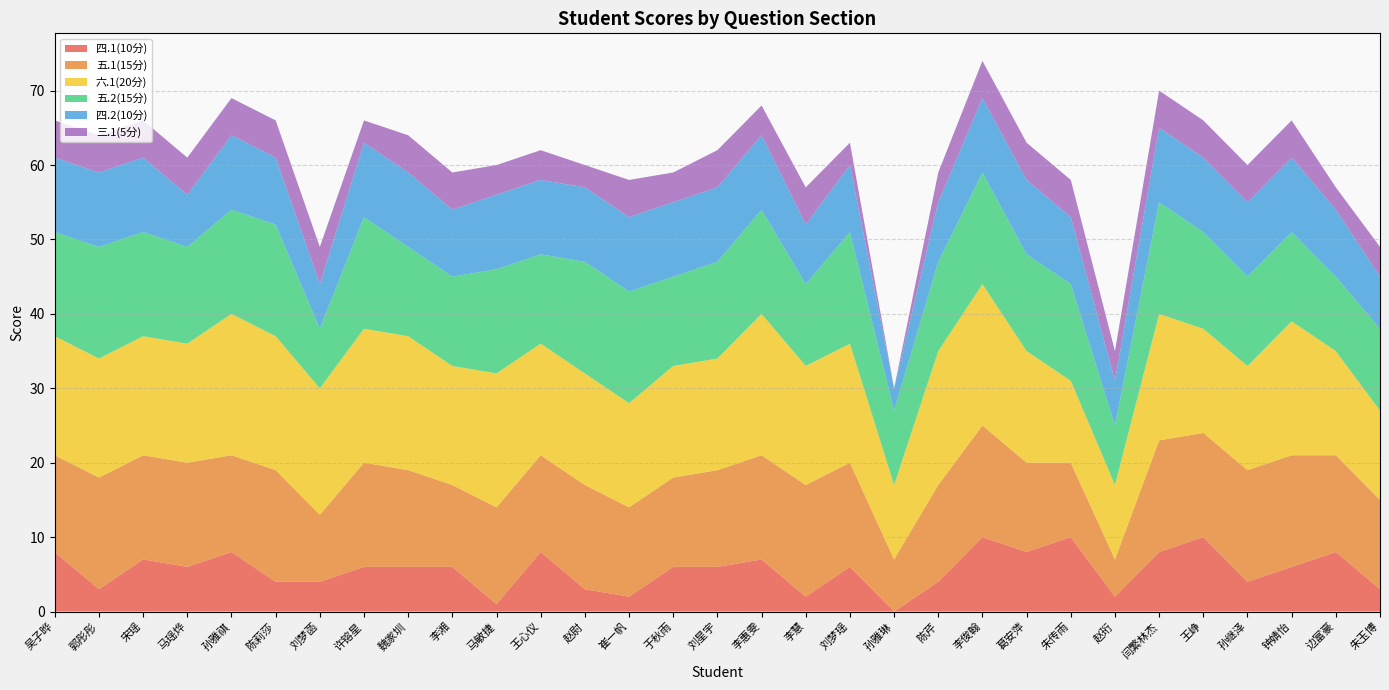

Reading right to left, list all the values displayed in this chart.

四.1(10分): 朱玉博=3	边富豪=8	钟婧怡=6	孙继泽=4	王峥=10	闫繁林杰=8	赵珩=2	朱传雨=10	葛安萍=8	李俊翰=10	陈芹=4	孙雅琳=0	刘梦瑶=6	李慧=2	李惠雯=7	刘星宇=6	于秋雨=6	崔一帆=2	赵尉=3	王心仪=8	马敏捷=1	李湘=6	魏家圳=6	许镕星=6	刘梦菡=4	陈莉莎=4	孙雅祺=8	马瑶烨=6	宋瑶=7	郭彤彤=3	吴子晔=8
五.1(15分): 朱玉博=12	边富豪=13	钟婧怡=15	孙继泽=15	王峥=14	闫繁林杰=15	赵珩=5	朱传雨=10	葛安萍=12	李俊翰=15	陈芹=13	孙雅琳=7	刘梦瑶=14	李慧=15	李惠雯=14	刘星宇=13	于秋雨=12	崔一帆=12	赵尉=14	王心仪=13	马敏捷=13	李湘=11	魏家圳=13	许镕星=14	刘梦菡=9	陈莉莎=15	孙雅祺=13	马瑶烨=14	宋瑶=14	郭彤彤=15	吴子晔=13
六.1(20分): 朱玉博=12	边富豪=14	钟婧怡=18	孙继泽=14	王峥=14	闫繁林杰=17	赵珩=10	朱传雨=11	葛安萍=15	李俊翰=19	陈芹=18	孙雅琳=10	刘梦瑶=16	李慧=16	李惠雯=19	刘星宇=15	于秋雨=15	崔一帆=14	赵尉=15	王心仪=15	马敏捷=18	李湘=16	魏家圳=18	许镕星=18	刘梦菡=17	陈莉莎=18	孙雅祺=19	马瑶烨=16	宋瑶=16	郭彤彤=16	吴子晔=16
五.2(15分): 朱玉博=11	边富豪=10	钟婧怡=12	孙继泽=12	王峥=13	闫繁林杰=15	赵珩=8	朱传雨=13	葛安萍=13	李俊翰=15	陈芹=12	孙雅琳=10	刘梦瑶=15	李慧=11	李惠雯=14	刘星宇=13	于秋雨=12	崔一帆=15	赵尉=15	王心仪=12	马敏捷=14	李湘=12	魏家圳=12	许镕星=15	刘梦菡=8	陈莉莎=15	孙雅祺=14	马瑶烨=13	宋瑶=14	郭彤彤=15	吴子晔=14
四.2(10分): 朱玉博=7	边富豪=9	钟婧怡=10	孙继泽=10	王峥=10	闫繁林杰=10	赵珩=6	朱传雨=9	葛安萍=10	李俊翰=10	陈芹=8	孙雅琳=3	刘梦瑶=9	李慧=8	李惠雯=10	刘星宇=10	于秋雨=10	崔一帆=10	赵尉=10	王心仪=10	马敏捷=10	李湘=9	魏家圳=10	许镕星=10	刘梦菡=6	陈莉莎=9	孙雅祺=10	马瑶烨=7	宋瑶=10	郭彤彤=10	吴子晔=10
三.1(5分): 朱玉博=4	边富豪=3	钟婧怡=5	孙继泽=5	王峥=5	闫繁林杰=5	赵珩=4	朱传雨=5	葛安萍=5	李俊翰=5	陈芹=4	孙雅琳=0	刘梦瑶=3	李慧=5	李惠雯=4	刘星宇=5	于秋雨=4	崔一帆=5	赵尉=3	王心仪=4	马敏捷=4	李湘=5	魏家圳=5	许镕星=3	刘梦菡=5	陈莉莎=5	孙雅祺=5	马瑶烨=5	宋瑶=5	郭彤彤=5	吴子晔=5